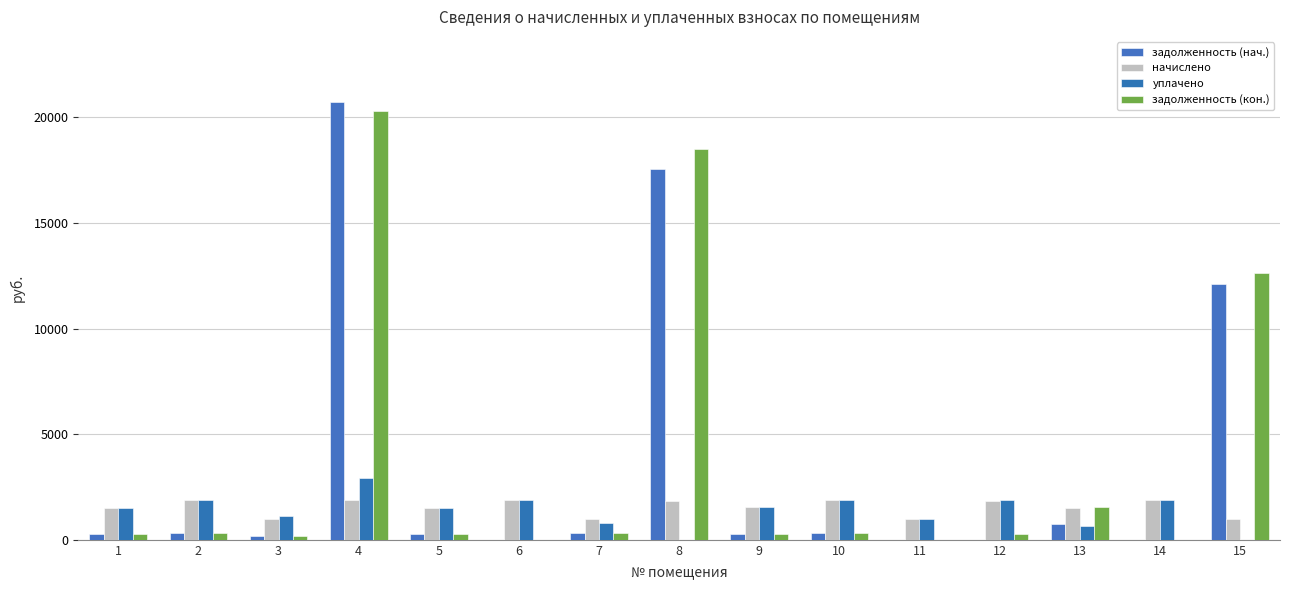

True or false: начислено has a value of 2243.1 at 9.

False